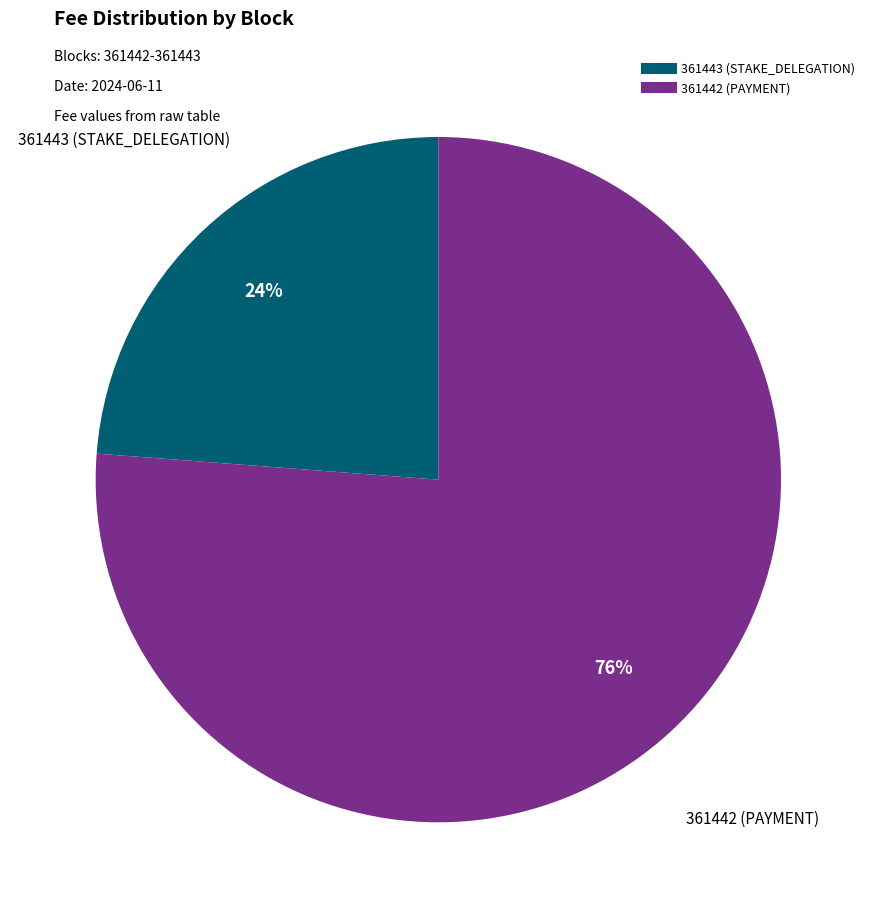

To the nearest percent, what is the combined percentage of 361442 and 361443?

100%